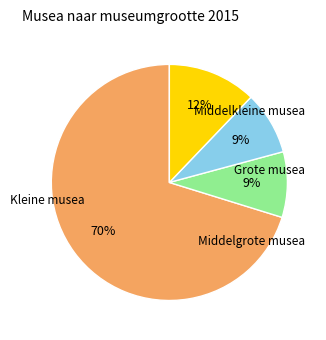

Does any single category account for the majority?

Yes